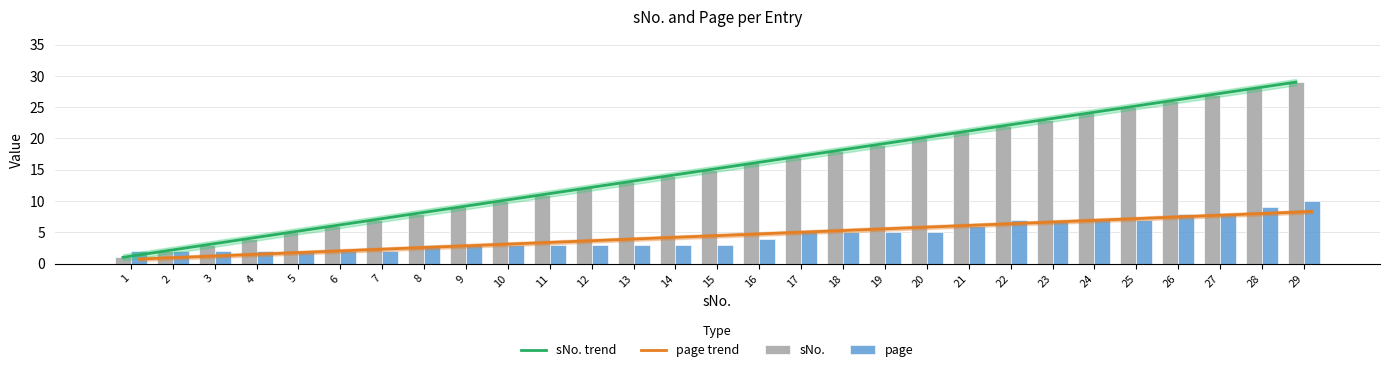

Where does the page trend series first go above 4?

14